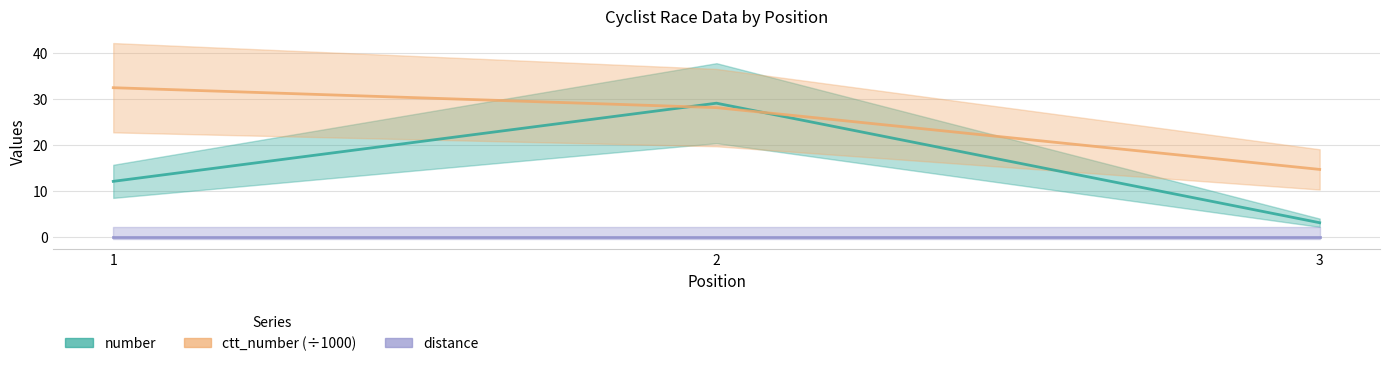

List the series in order of their peak value, highest first.

ctt_number (÷1000), number, distance